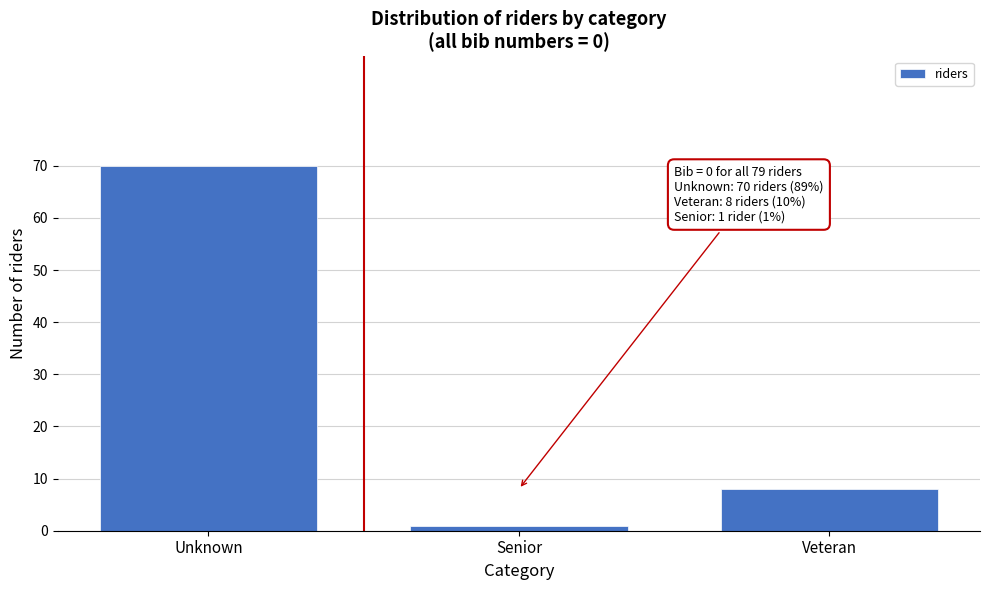

Reading right to left, transcribe all the data shown in this chart.

8	1	70